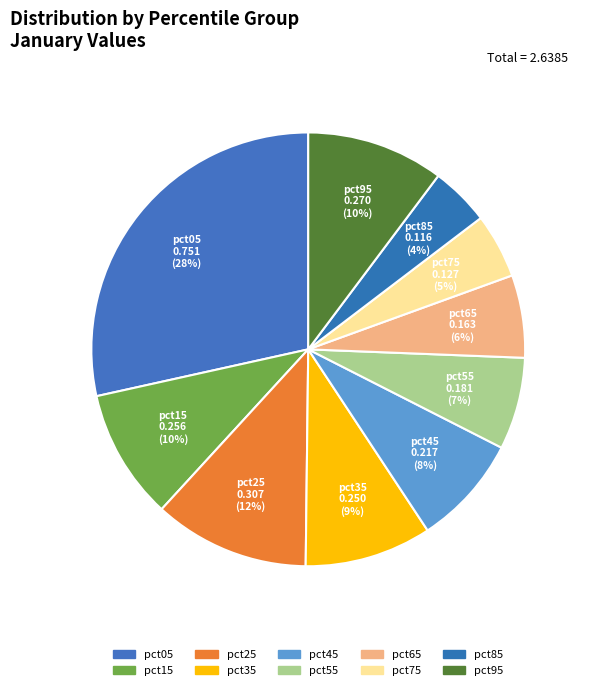

How many slices are in this pie chart?

10